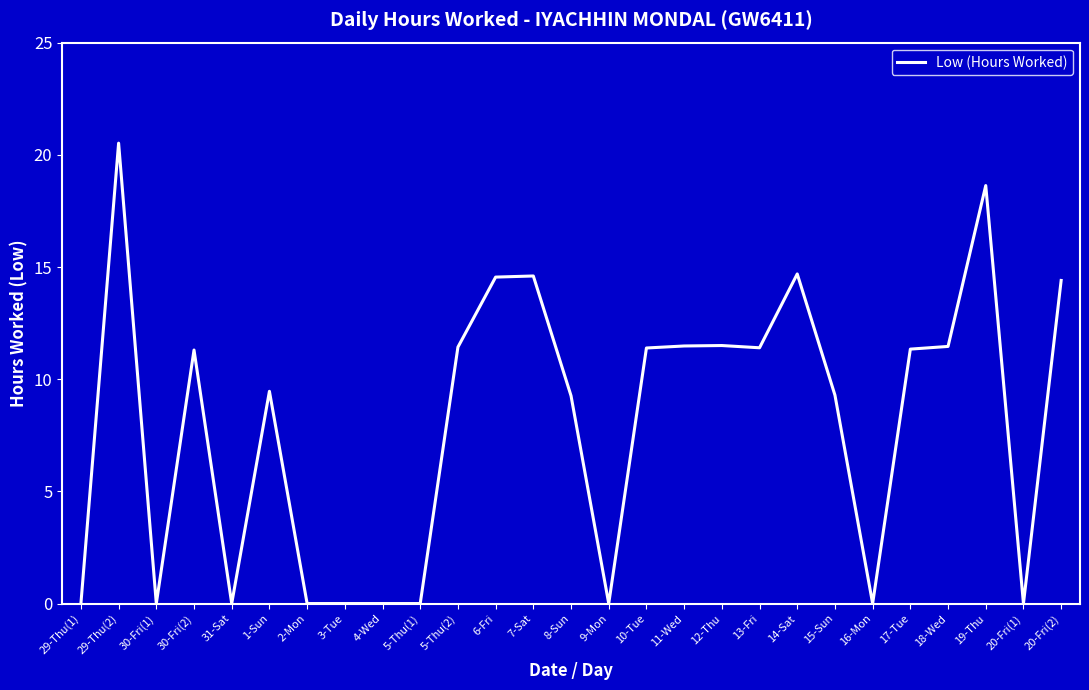

What is the difference between the second highest and second lowest values?

18.6